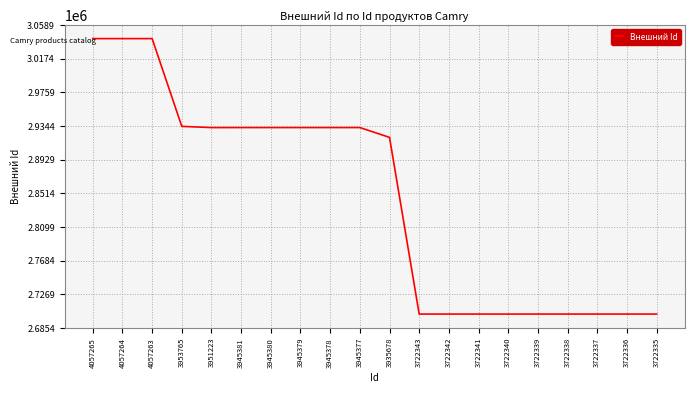

True or false: there are more than 2 points higher than both neighbors.

True